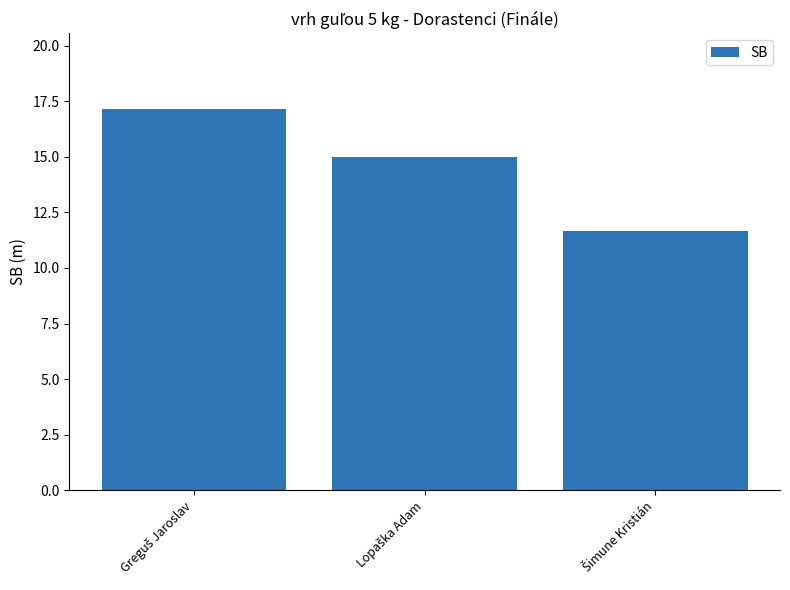

What is the value of the 3rd bar from the left?

11.6